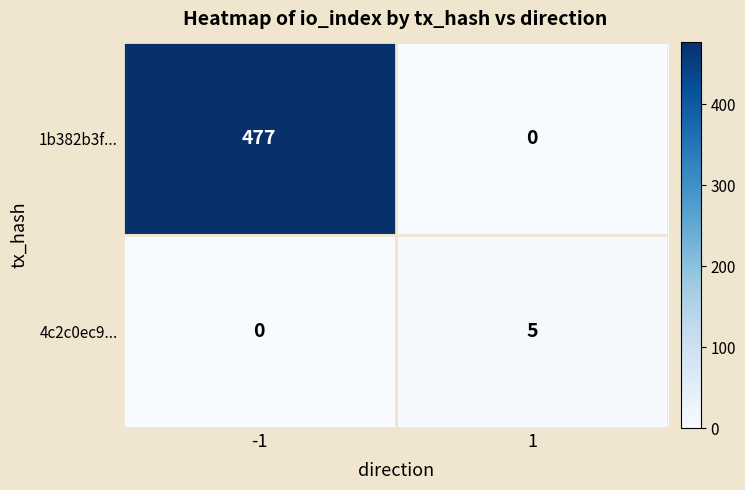

What is the sum of all 4c2c0ec9... values?

5